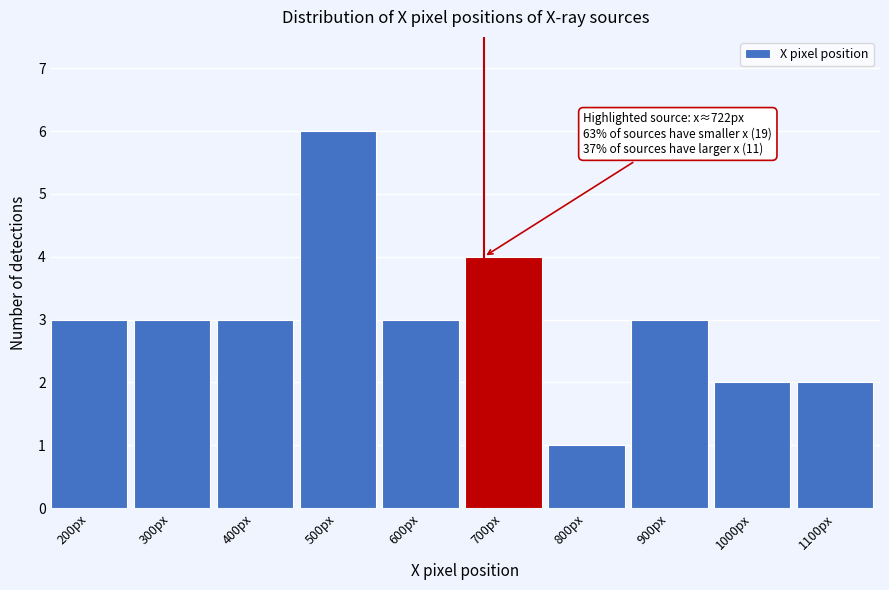

Reading right to left, what are all the values shown in this chart?

1100px=2	1000px=2	900px=3	800px=1	700px=4	600px=3	500px=6	400px=3	300px=3	200px=3